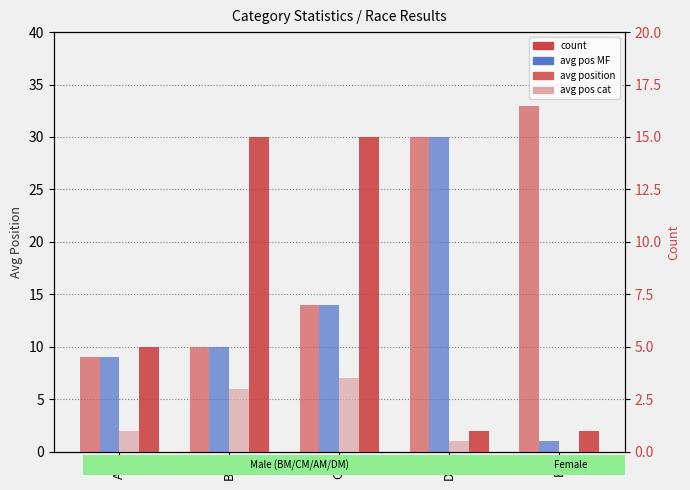

At which label does avg pos cat first exceed 2?

BM